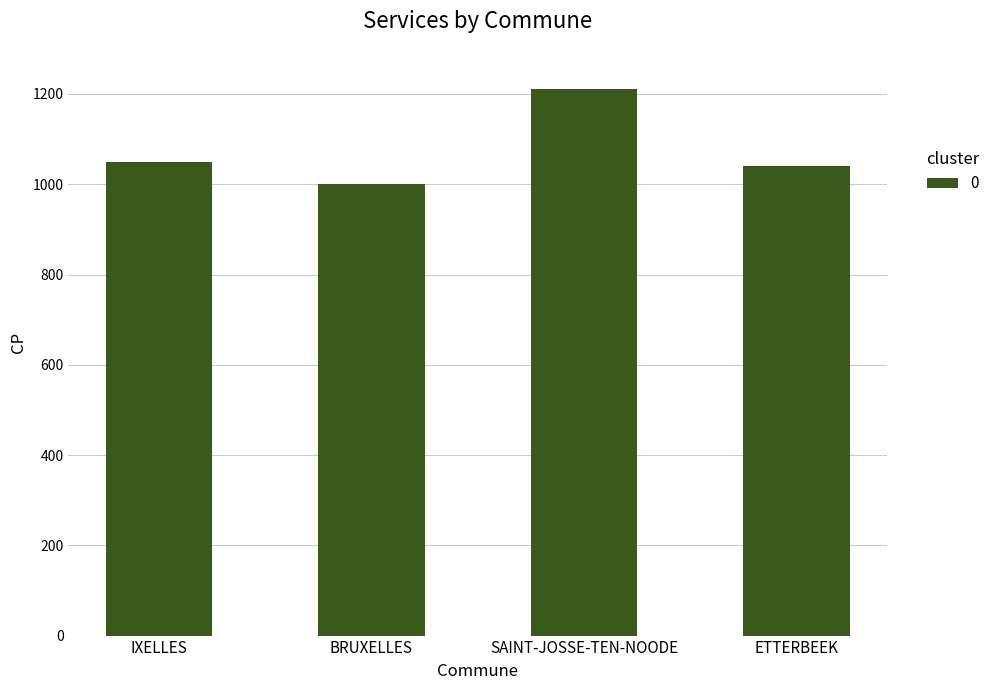

What is the smallest value displayed?

1000